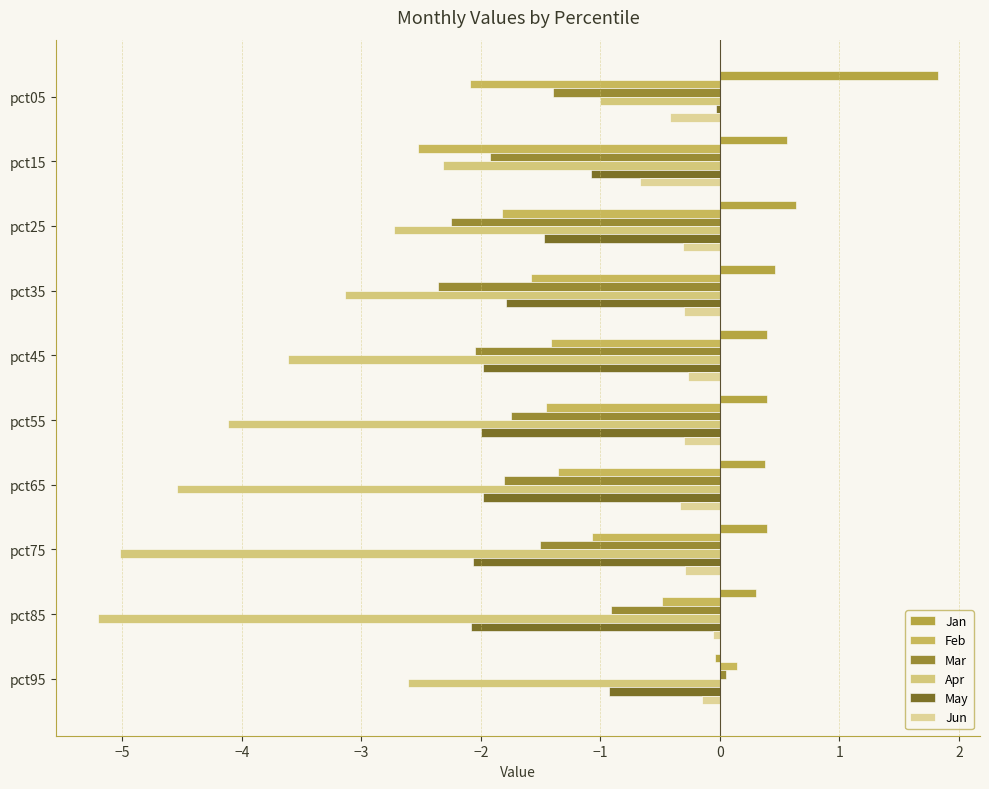

Count the number of categories in the chart.

10